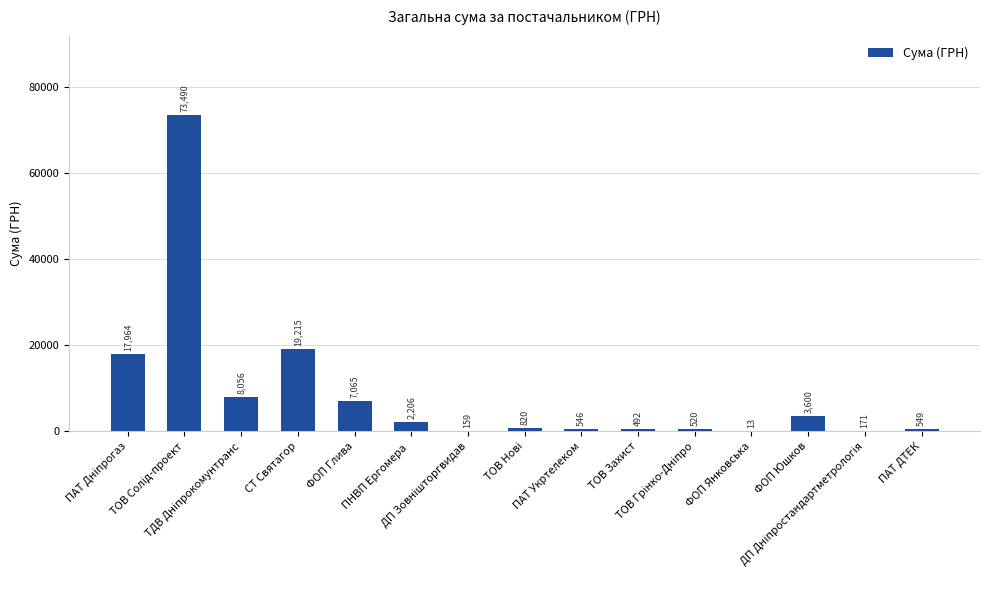

What is the greatest value displayed?

73490.0